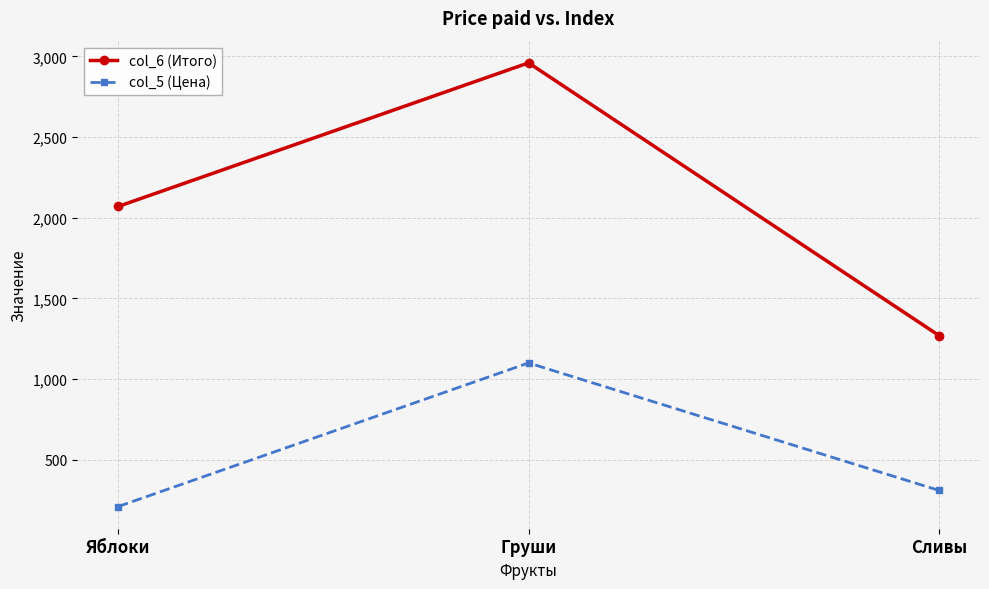

What is the sum of all col_6 (Итого) values?

6300